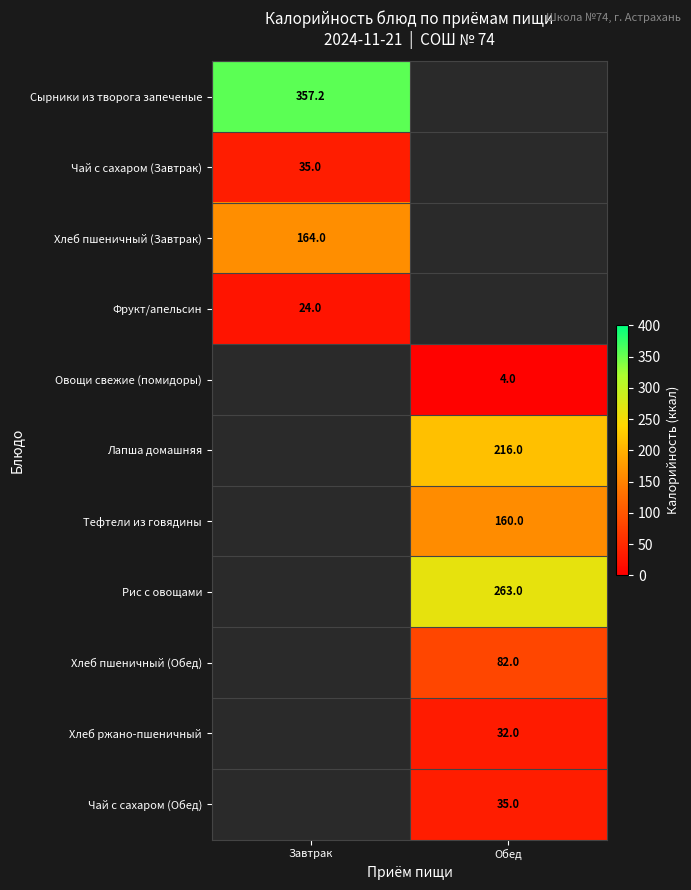

Which series has the widest spread of values?

Сырники из творога запеченые